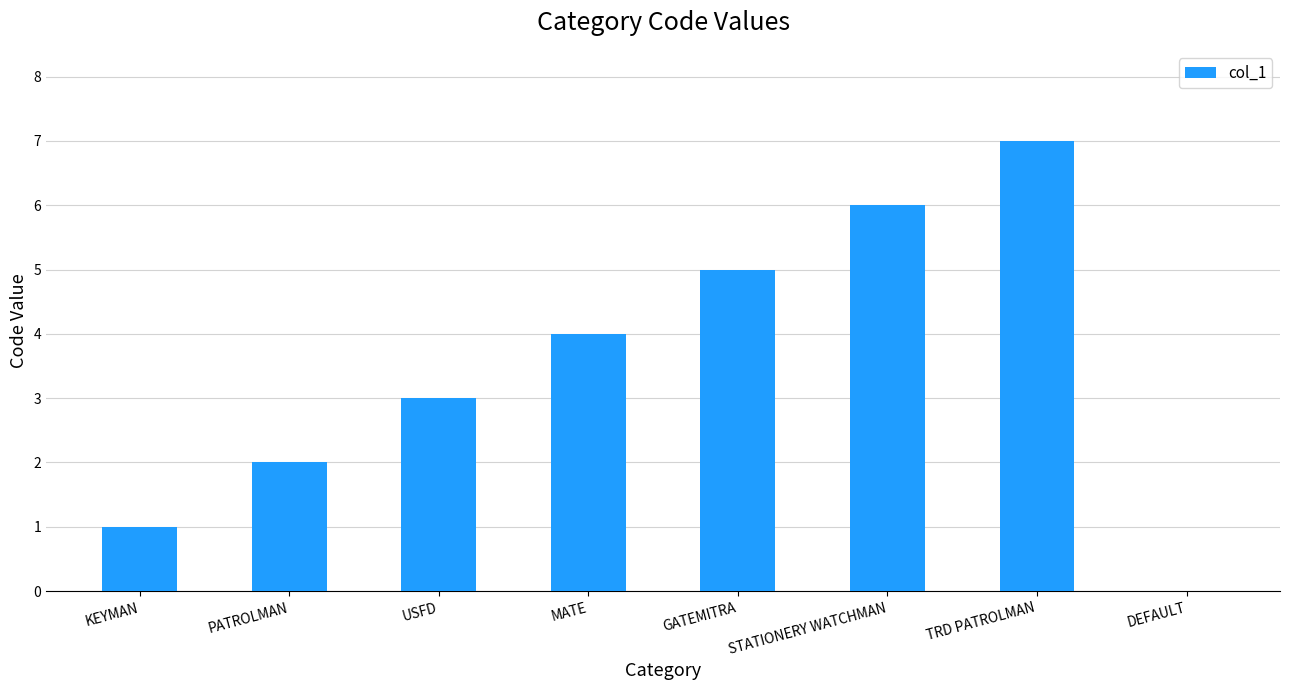

Is it true that the value at GATEMITRA is 5?

True